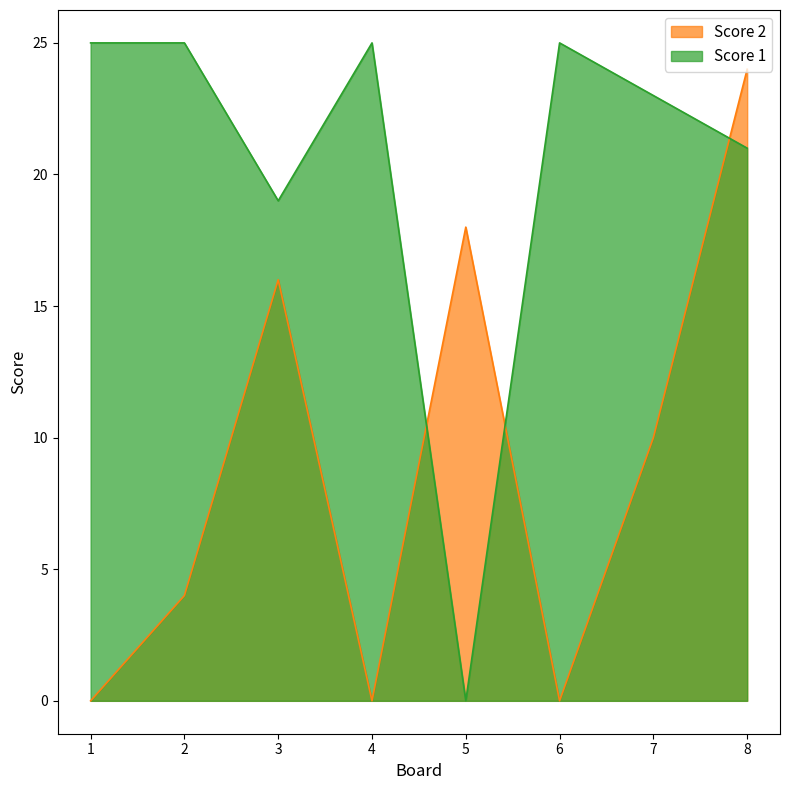

Which series has the widest spread of values?

Score 1